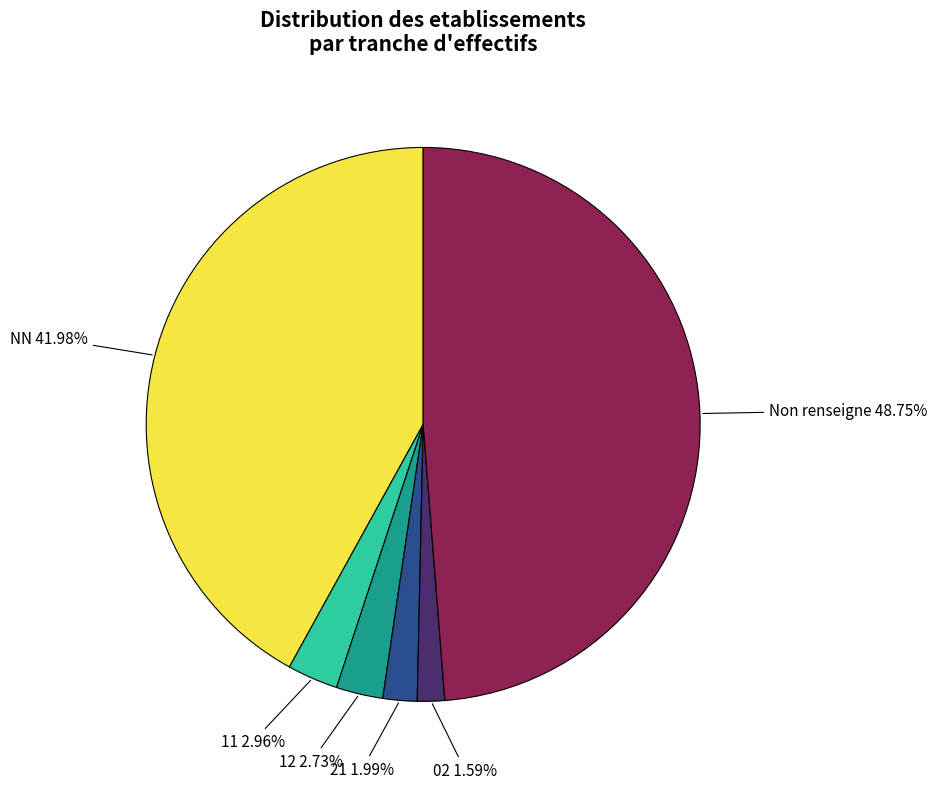

How much of the chart is everything except 12?

97.3%